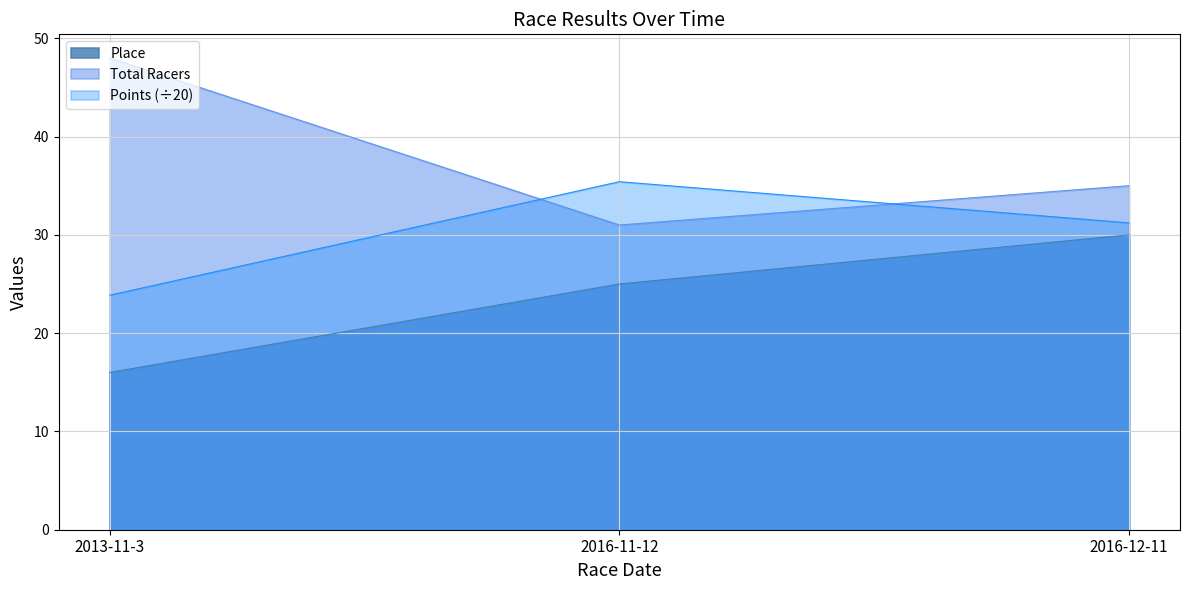

At which category does the chart reach its peak across all series?

2013-11-3